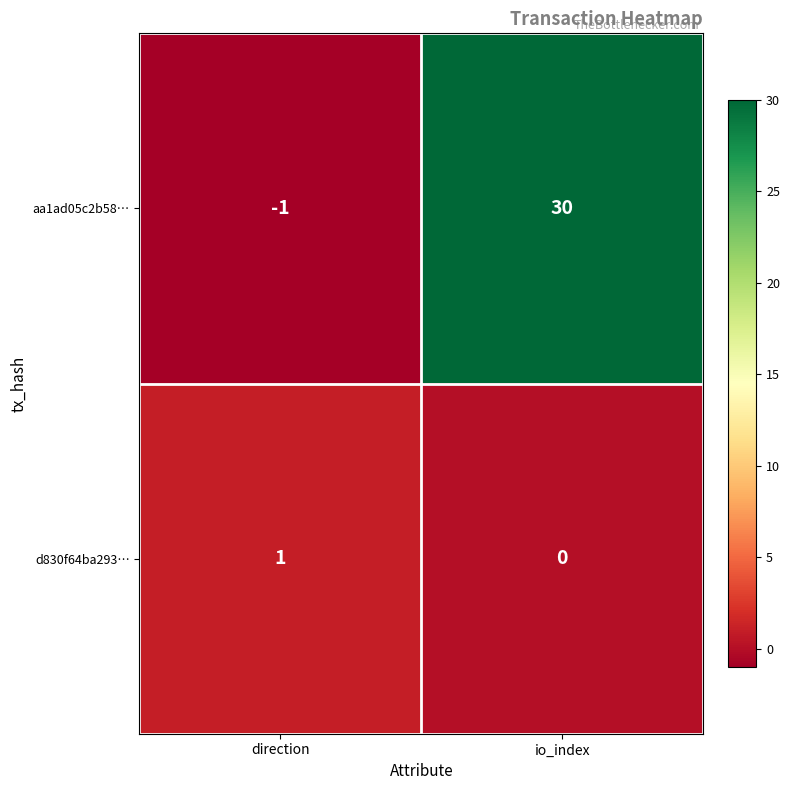

Is it true that d830f64ba293… equals 0 at io_index?

True